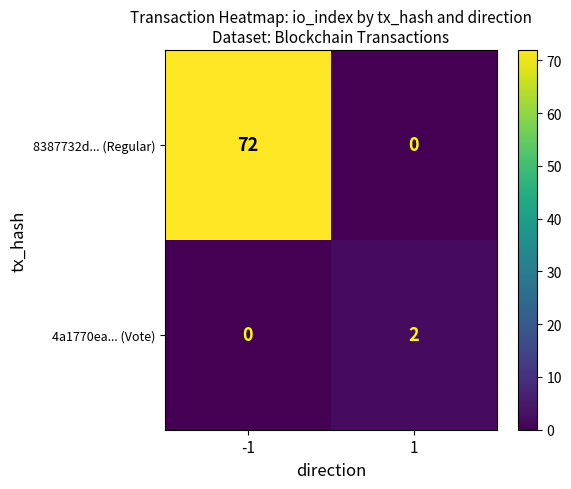

How many distinct data groups are displayed?

2